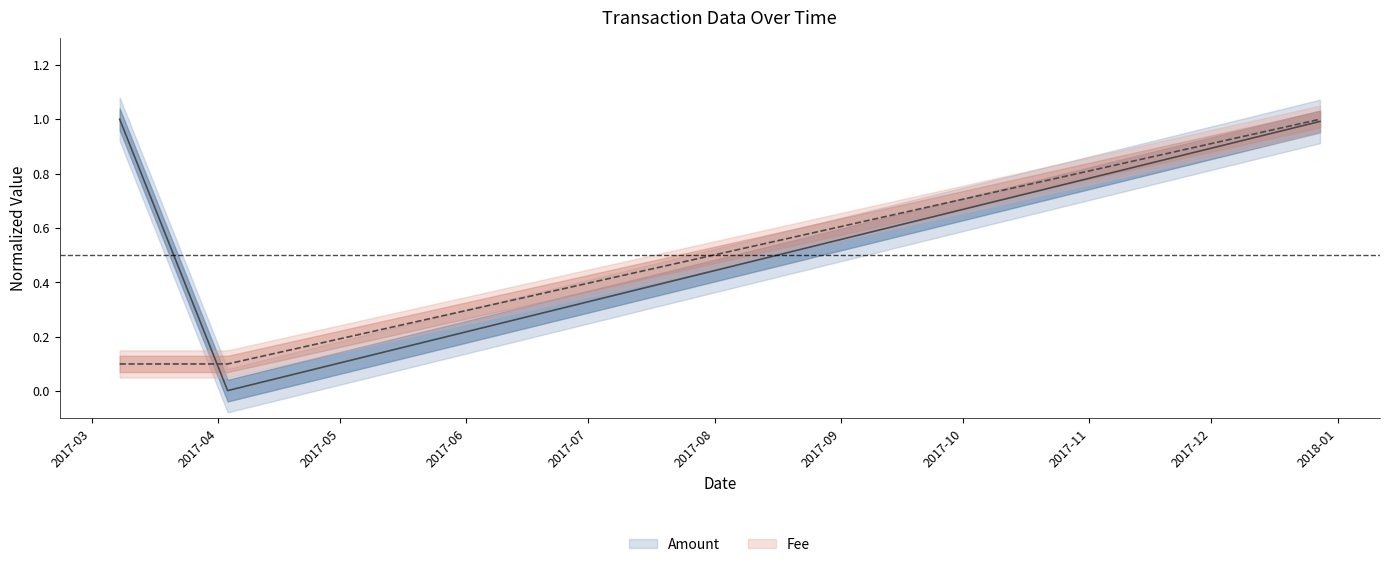

What is the difference between the Amount values at 2017-12-27 16:28:45 and 2017-04-03 09:53:38?

1.0